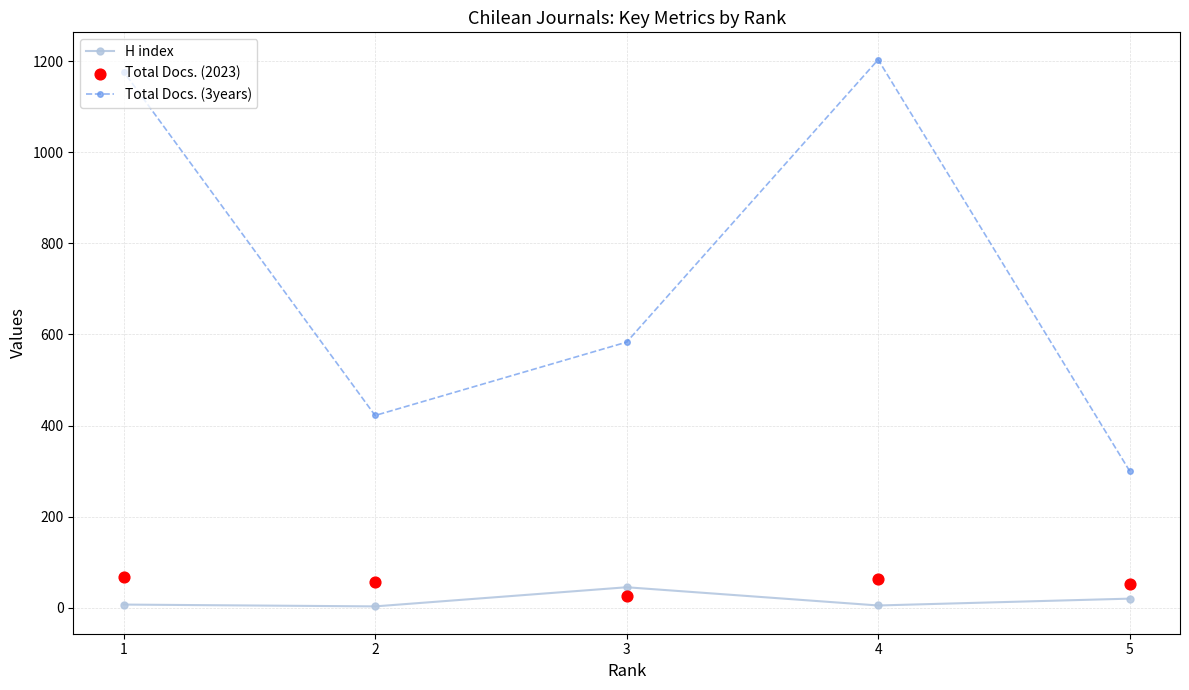

At how many categories does at least one series exceed 11?

5